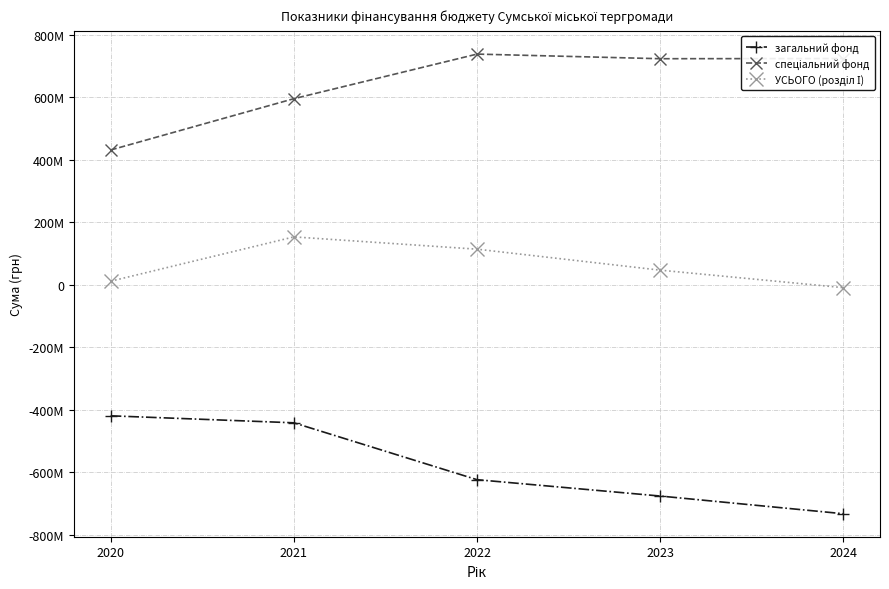

What is the sum of the загальний фонд values at 2022 and 2020?

-1043917025.8